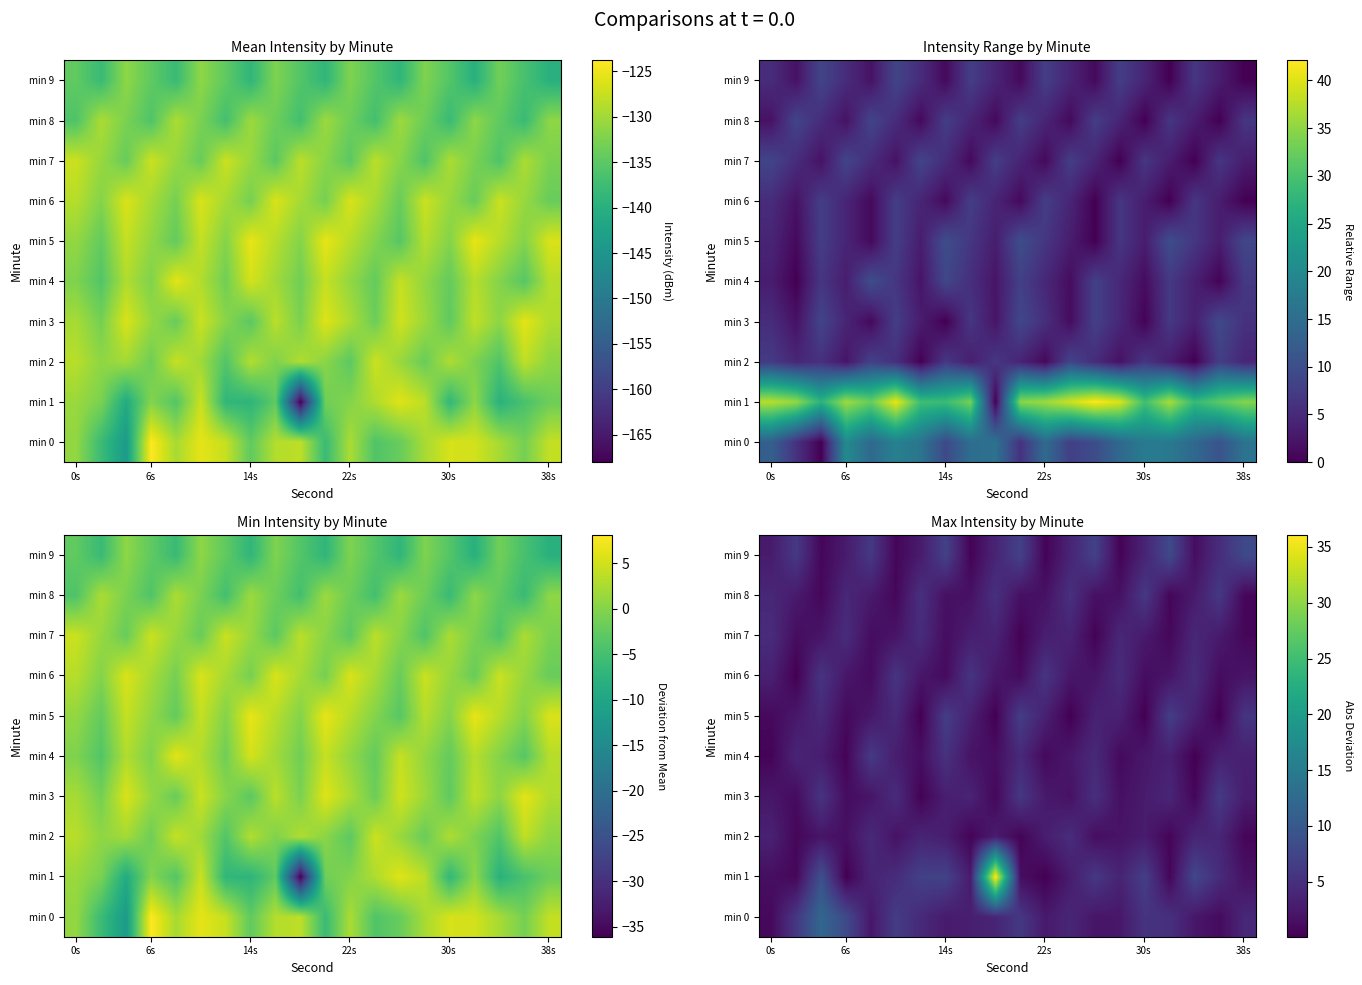

At how many categories does at least one series exceed 0?

20